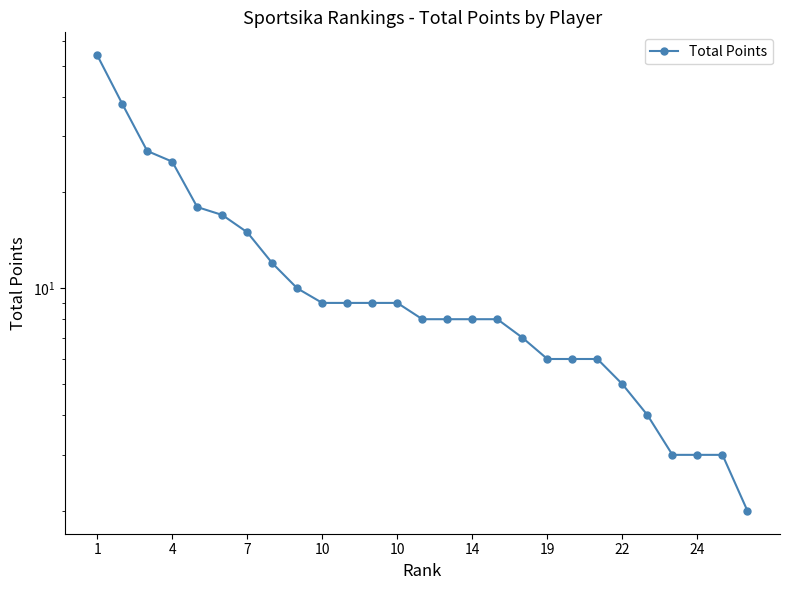

What is the minimum value shown in the chart?

2